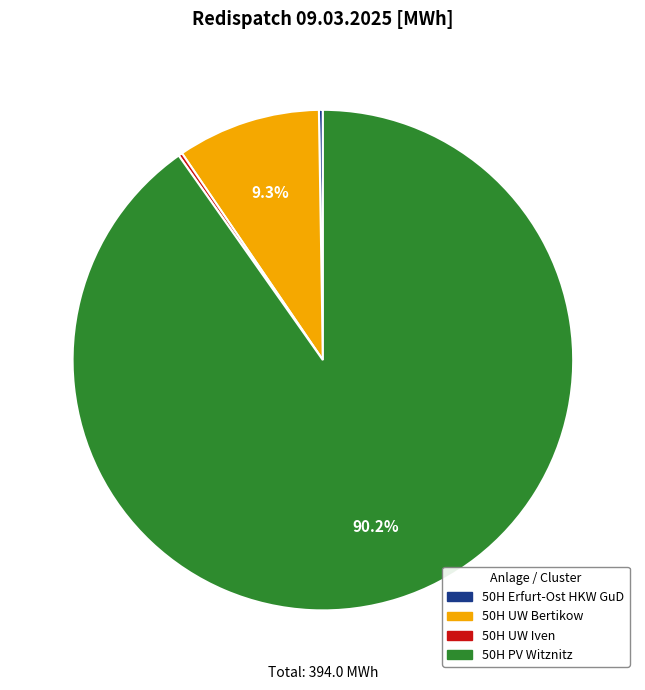

Which category accounts for the majority?

50H PV Witznitz